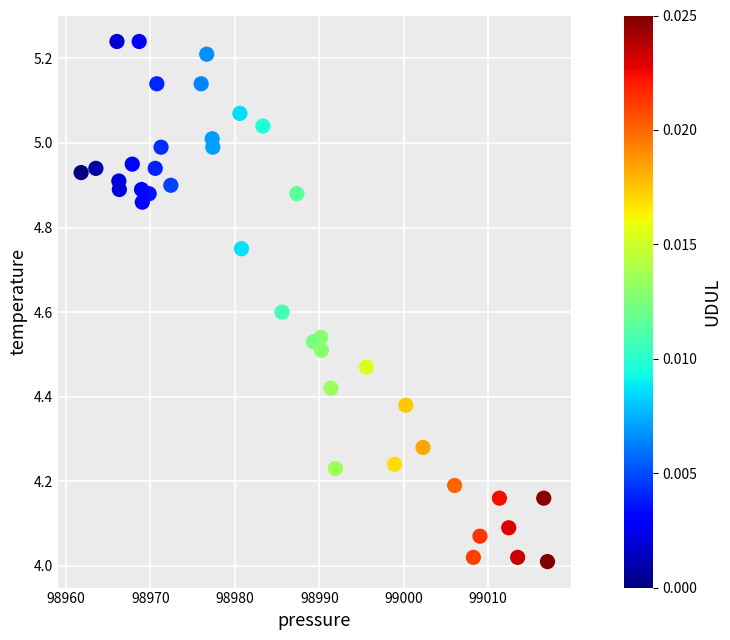

What is the range of Y values (max minus min)?

1.2